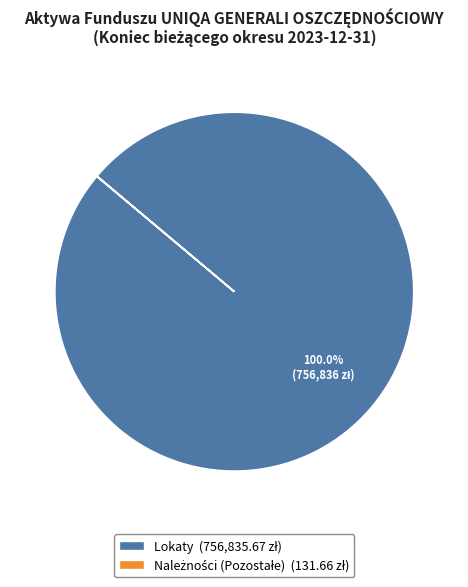

Is there any slice that represents more than half of the pie?

Yes